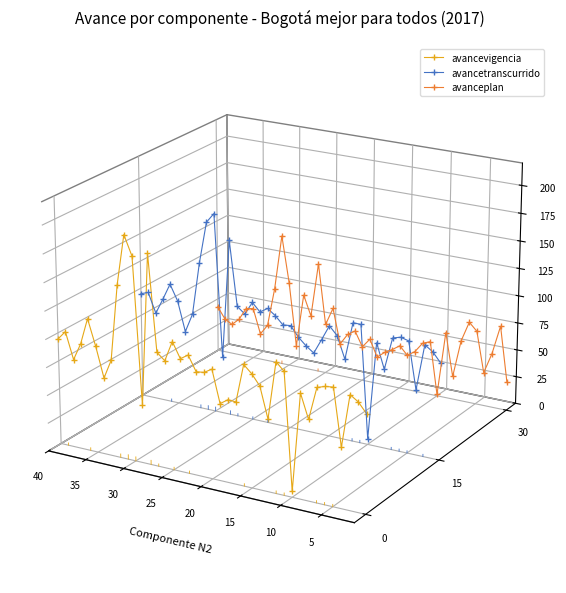

Is the value of avancetranscurrido at 24 greater than the value of avancevigencia at 15?

Yes